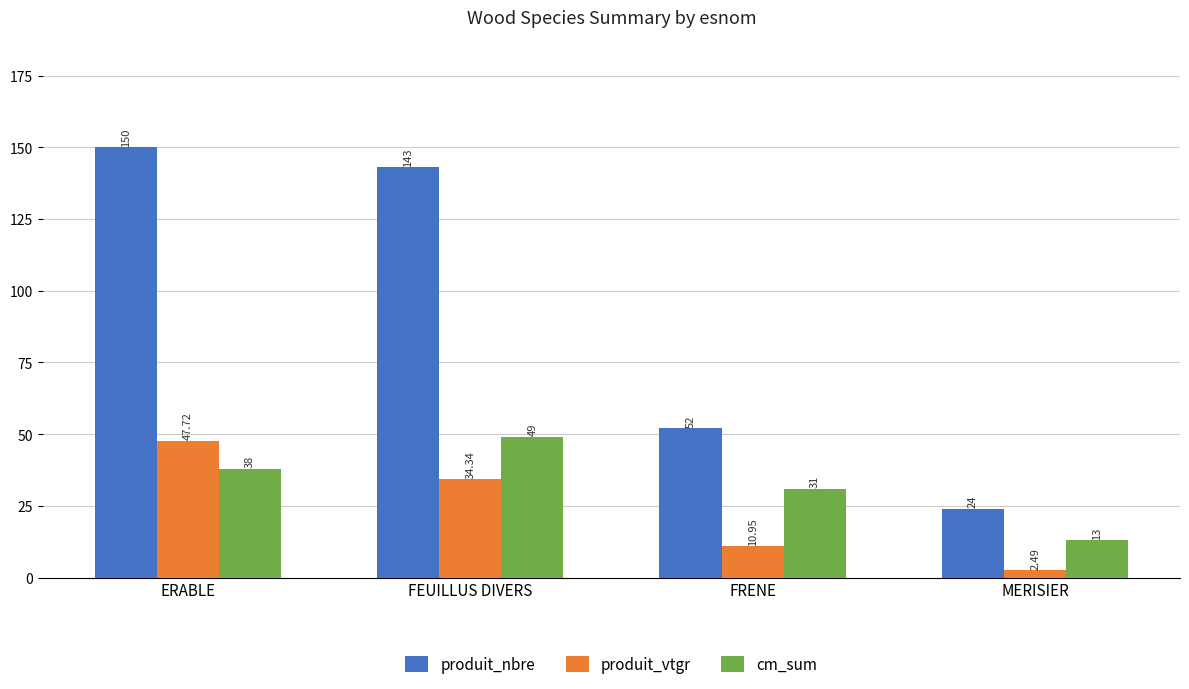

What are all the series names shown in the legend?

produit_nbre, produit_vtgr, cm_sum